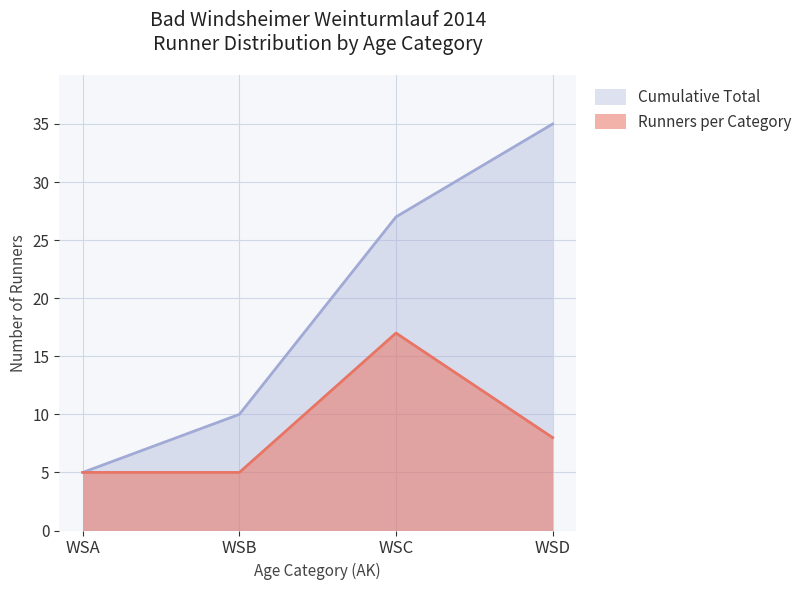

Reading left to right, extract all data points from this chart.

Cumulative Total: WSA=5	WSB=10	WSC=27	WSD=35
Runners per Category: WSA=5	WSB=5	WSC=17	WSD=8